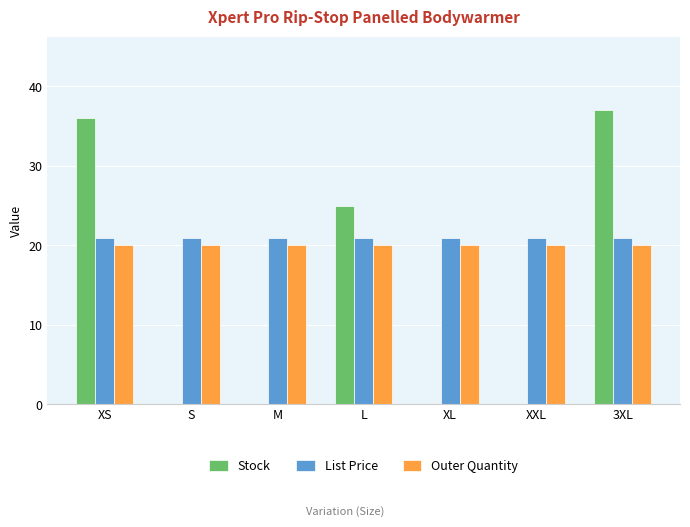

The value of Outer Quantity at XXL is 30.3. True or false?

False